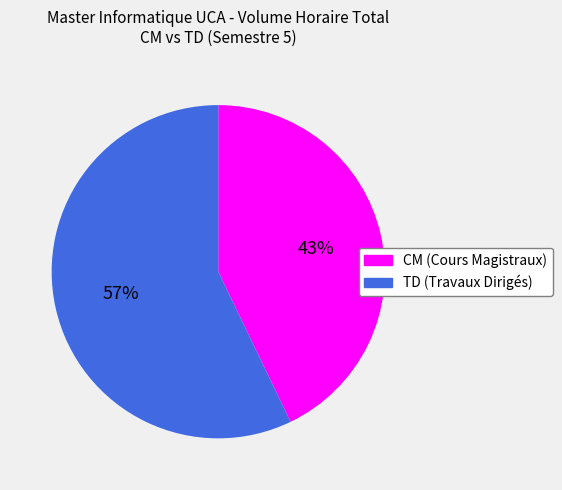

To the nearest percent, what percentage of the pie is CM (Cours Magistraux)?

43%